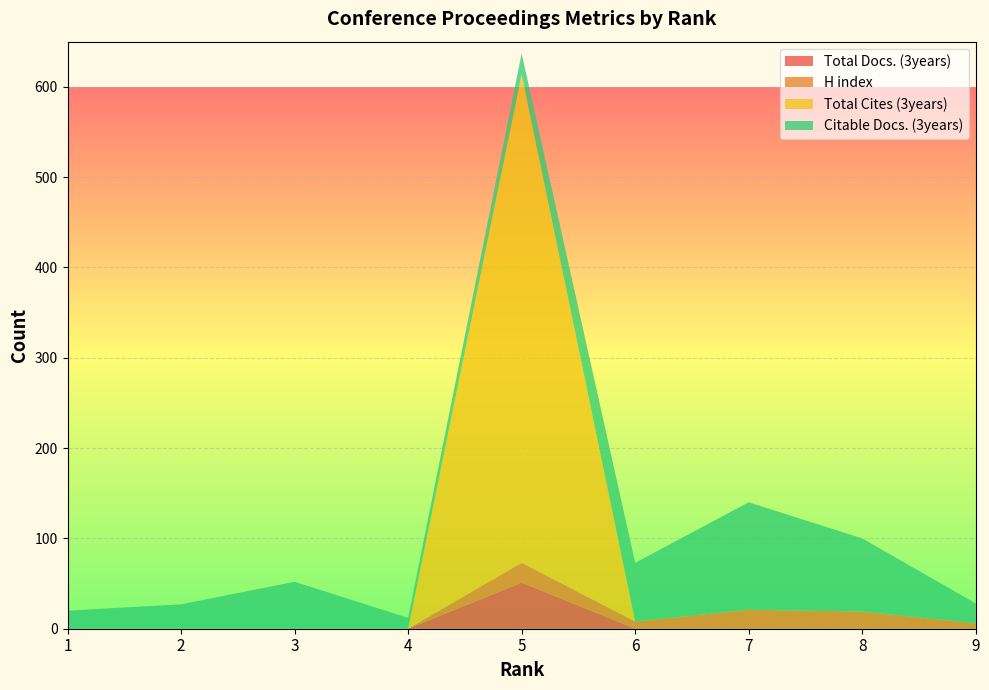

Reading left to right, transcribe all the data shown in this chart.

Total Docs. (3years): 1=0	2=0	3=0	4=0	5=51	6=0	7=0	8=0	9=0
H index: 1=0	2=0	3=0	4=0	5=22	6=8	7=21	8=19	9=6
Total Cites (3years): 1=0	2=0	3=0	4=0	5=541	6=0	7=0	8=0	9=0
Citable Docs. (3years): 1=20	2=27	3=52	4=12	5=23	6=65	7=119	8=81	9=22